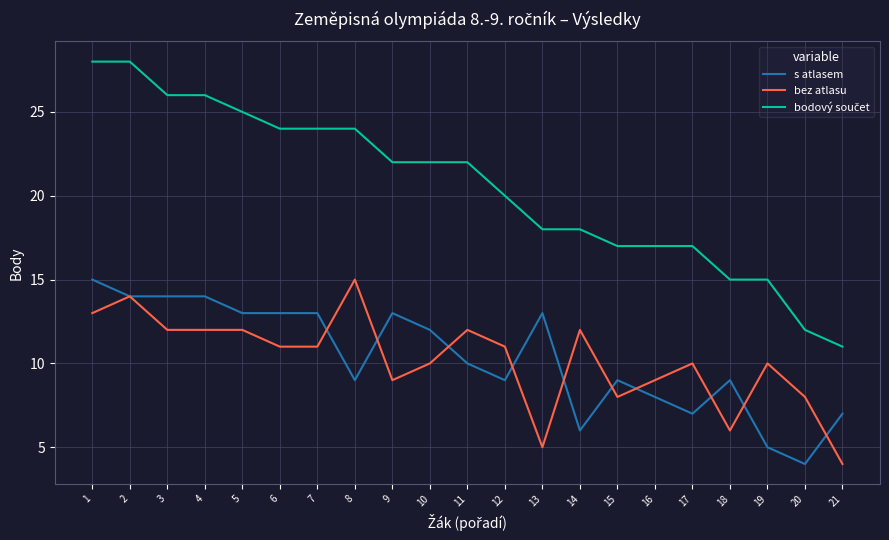

What is the minimum value for s atlasem?

4